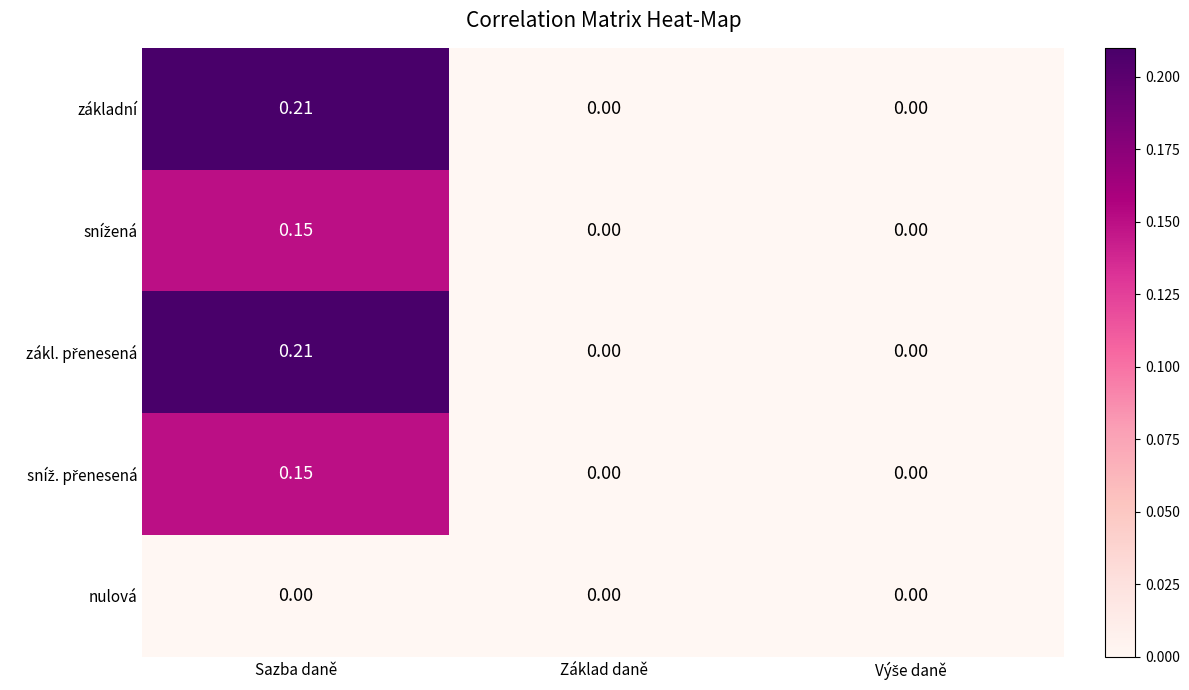

At which category is the sum across all series the highest?

Sazba daně